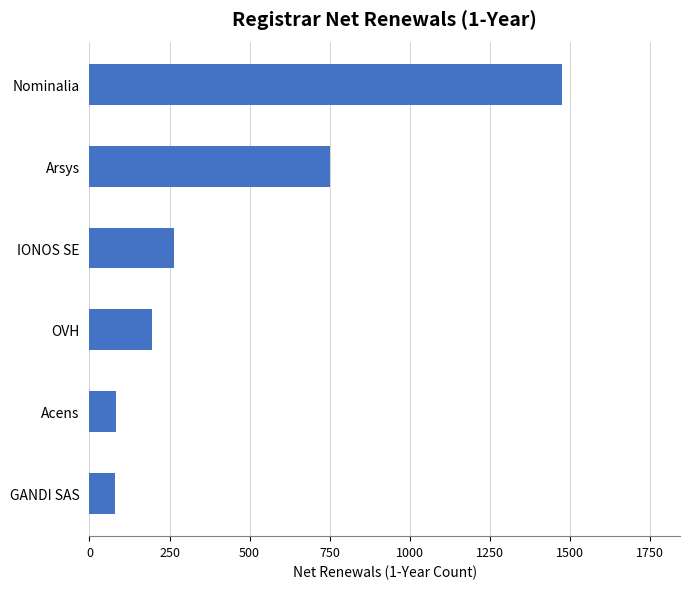

How many distinct data groups are displayed?

1